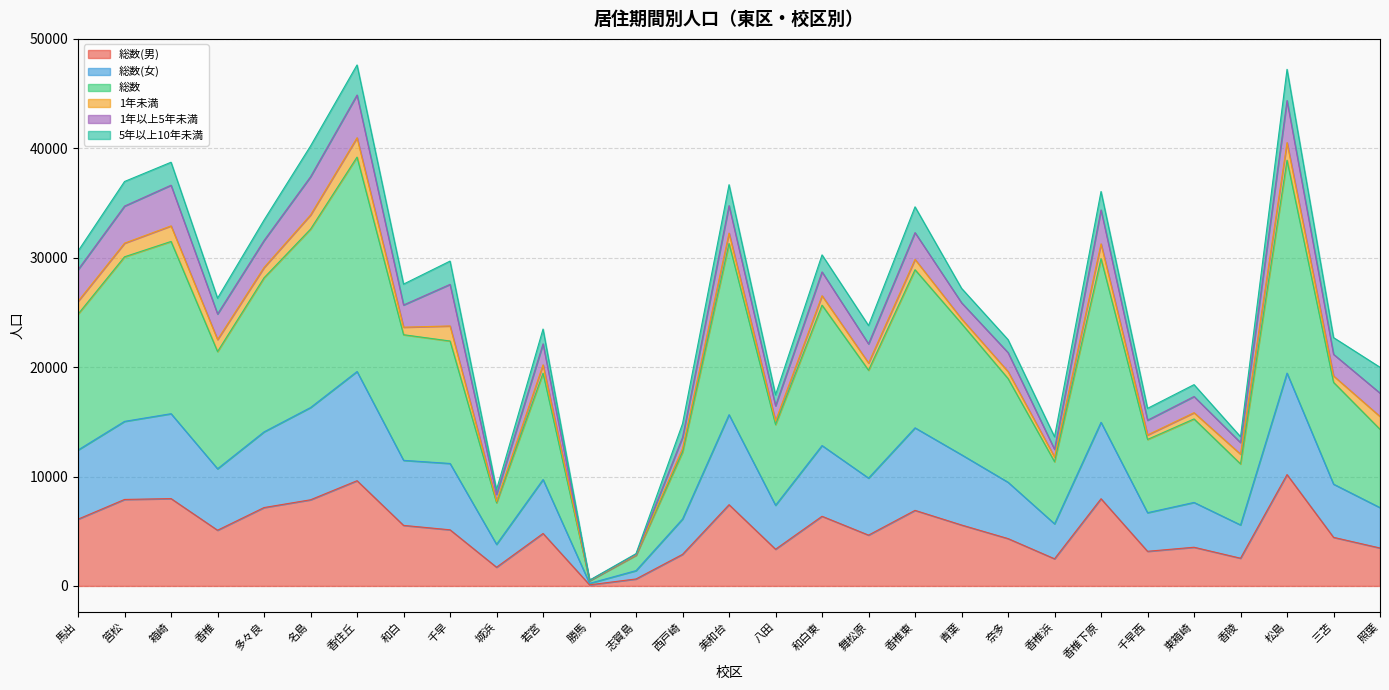

Count the number of categories in the chart.

29